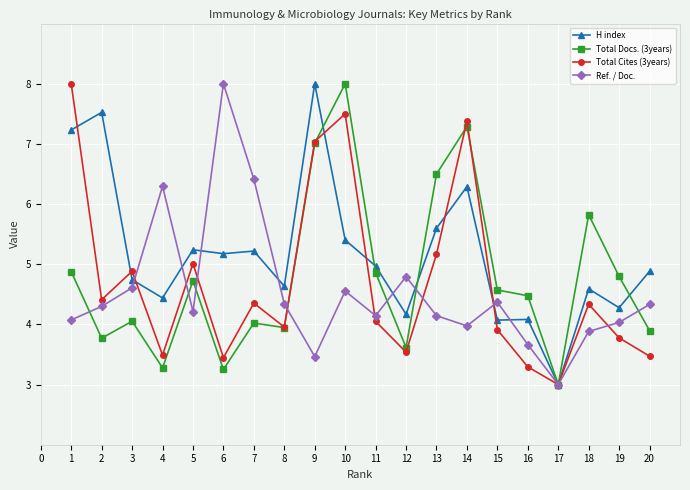

Rank the series at 13 from lowest to highest value.

Ref. / Doc., Total Cites (3years), H index, Total Docs. (3years)